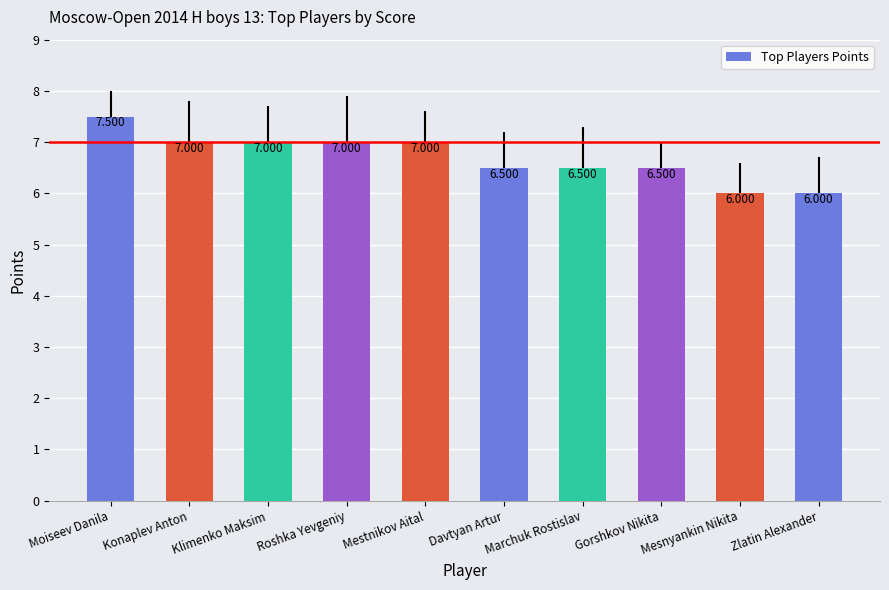

True or false: the data shows 6.0 at Mesnyankin Nikita.

True